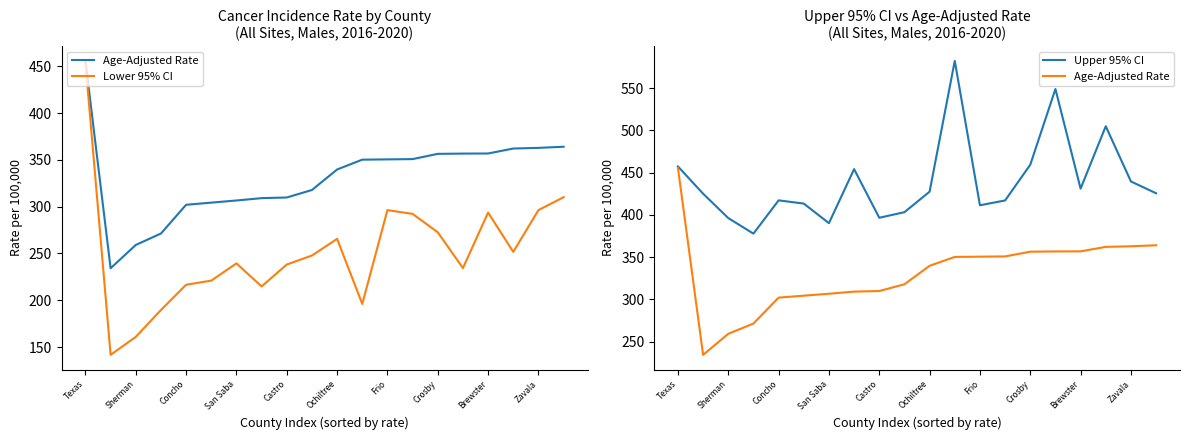

At which label does Age-Adjusted Rate first exceed 350?

Texas